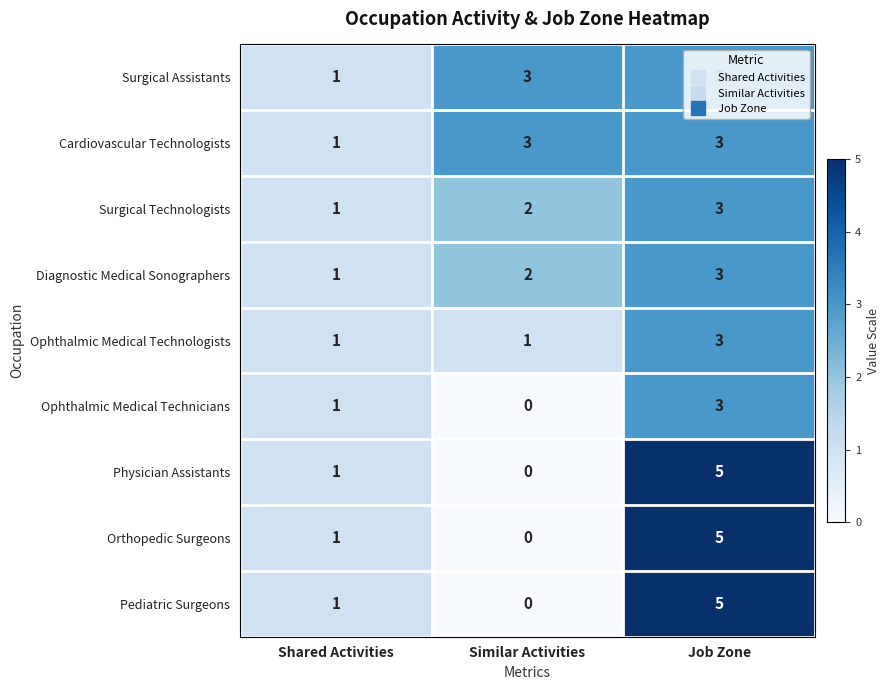

Where is Ophthalmic Medical Technicians nearest to the value 1?

Shared Activities